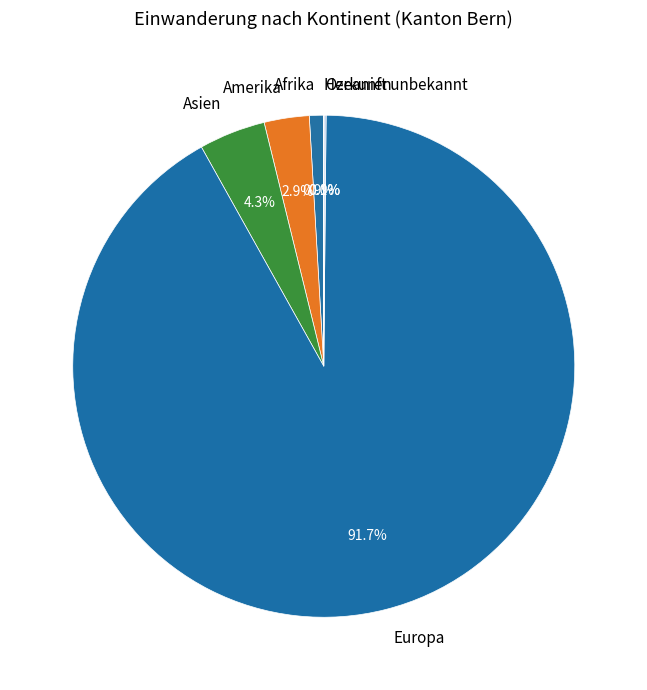

To the nearest percent, what is the difference between the largest and smallest slice percentages?

92%